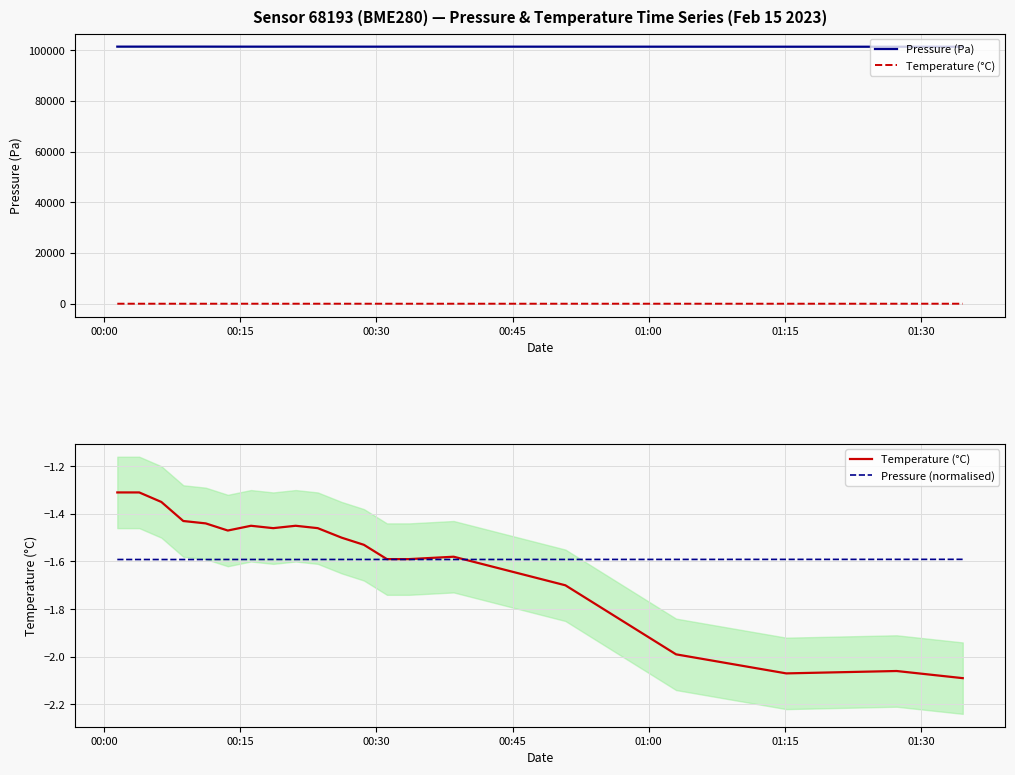

What are all the series names shown in the legend?

Pressure (Pa), Temperature (°C), Pressure (normalised)